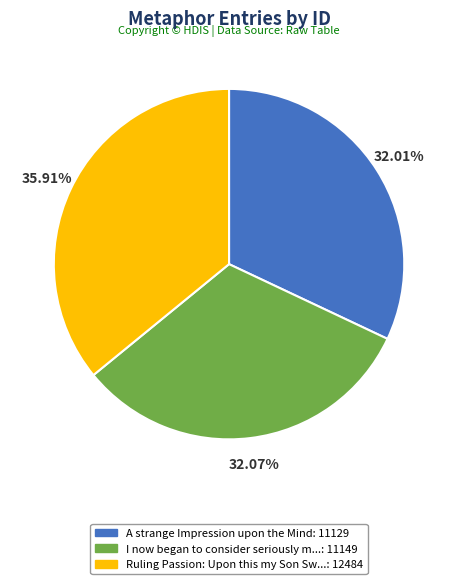

Is there any slice that represents more than half of the pie?

No